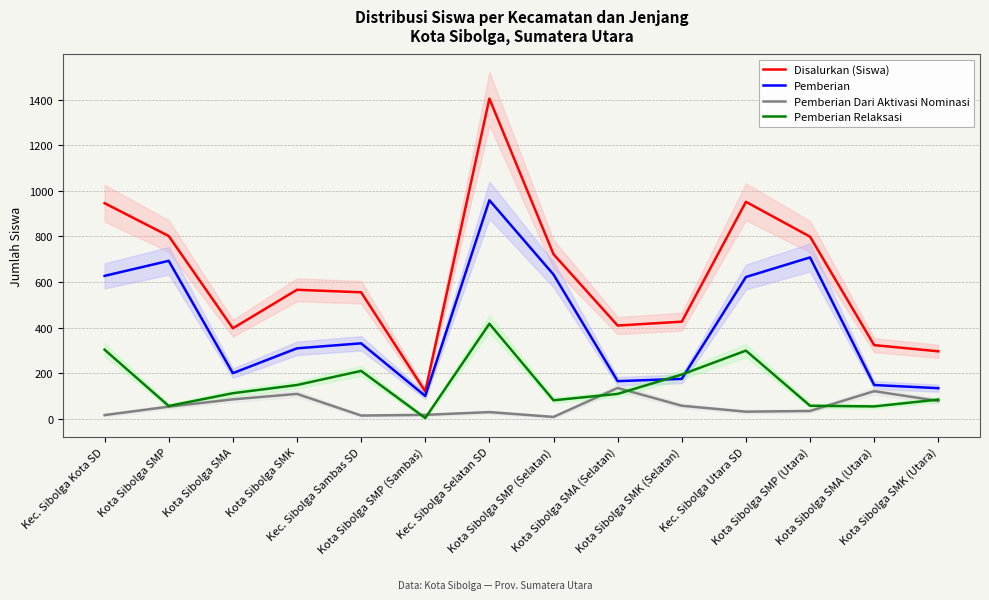

What is the difference between the Pemberian Relaksasi values at Kec. Sibolga Sambas SD and Kec. Sibolga Selatan SD?

207